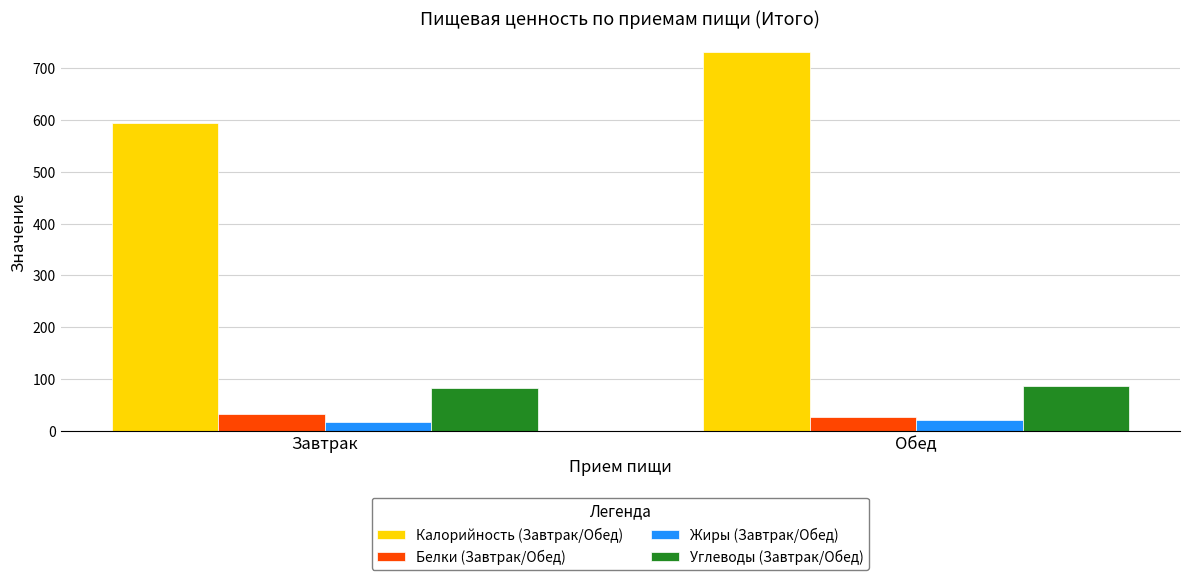

Is the value of Калорийность (Завтрак/Обед) at Обед greater than the value of Углеводы (Завтрак/Обед) at Завтрак?

Yes